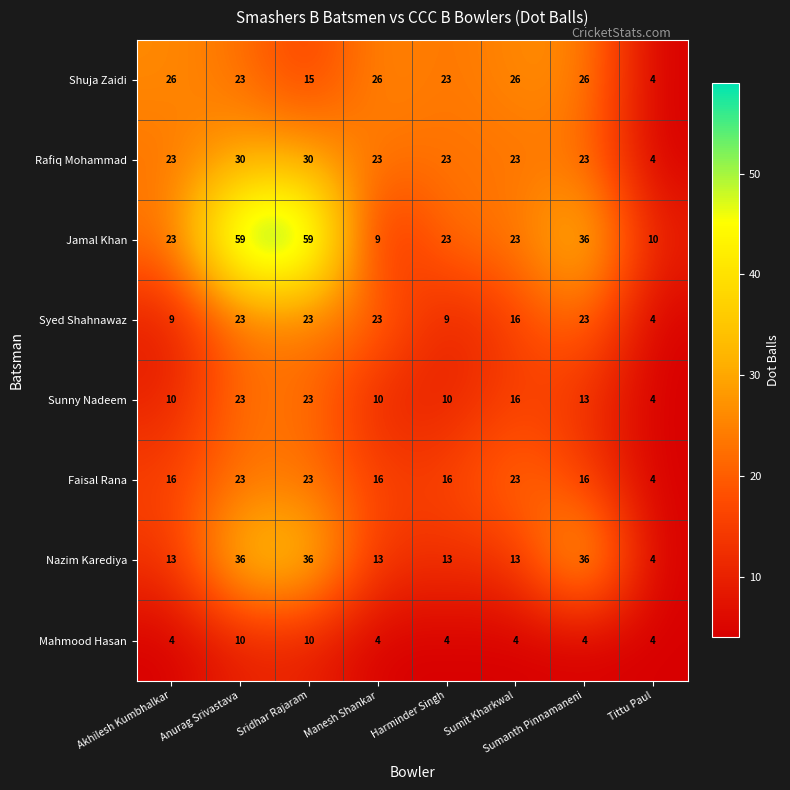

At how many categories does at least one series exceed 47?

2